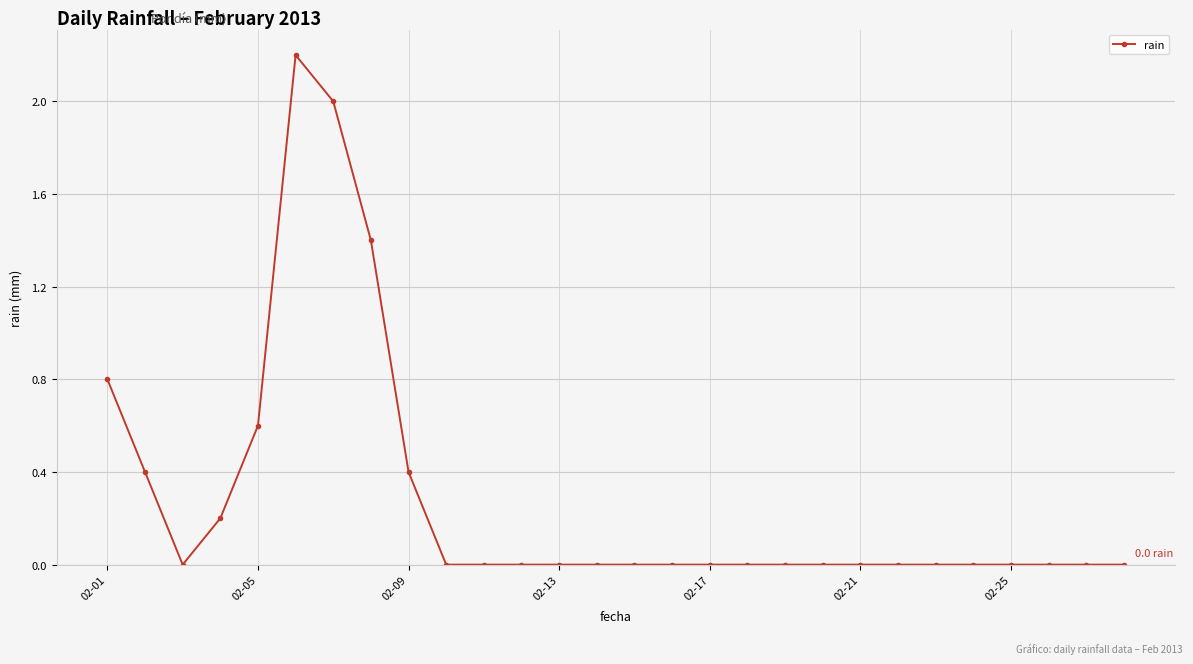

Count the number of data series in this chart.

1